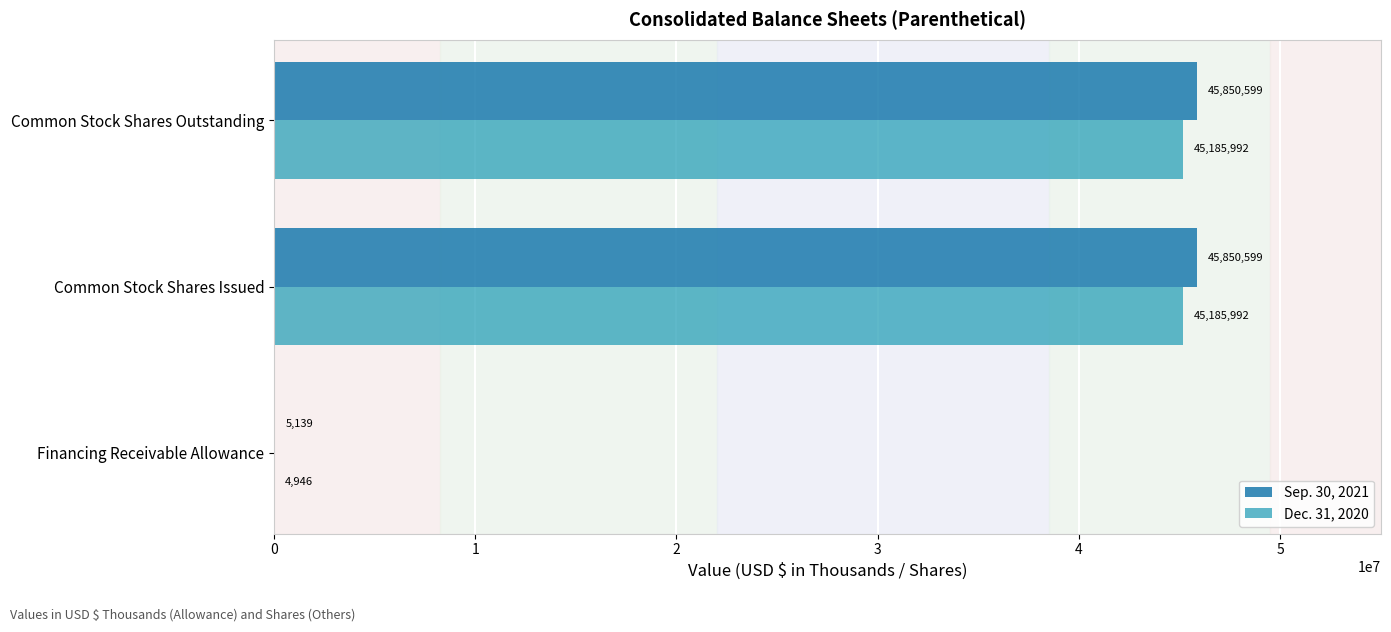

Is the value of Sep. 30, 2021 at Common Stock Shares Issued greater than the value of Dec. 31, 2020 at Common Stock Shares Outstanding?

Yes